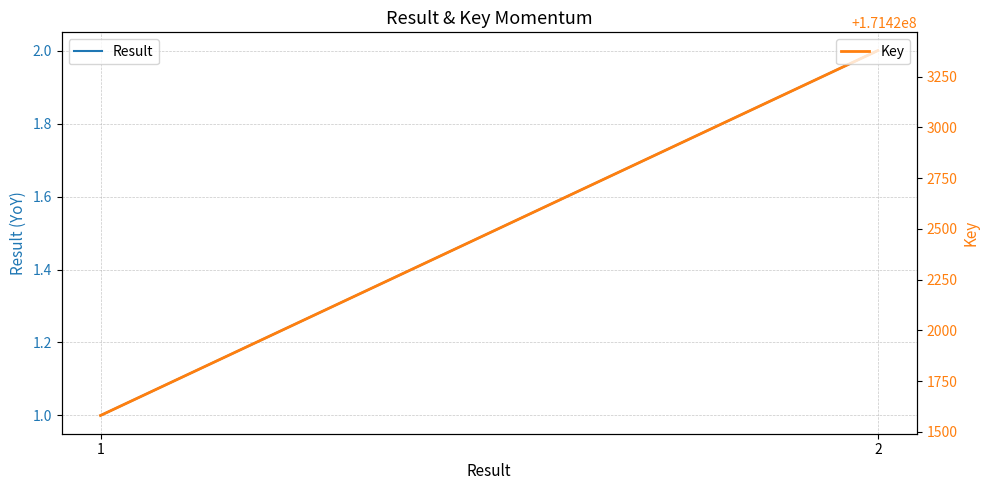

What is the spread (max minus min) of values at 2?

171423376